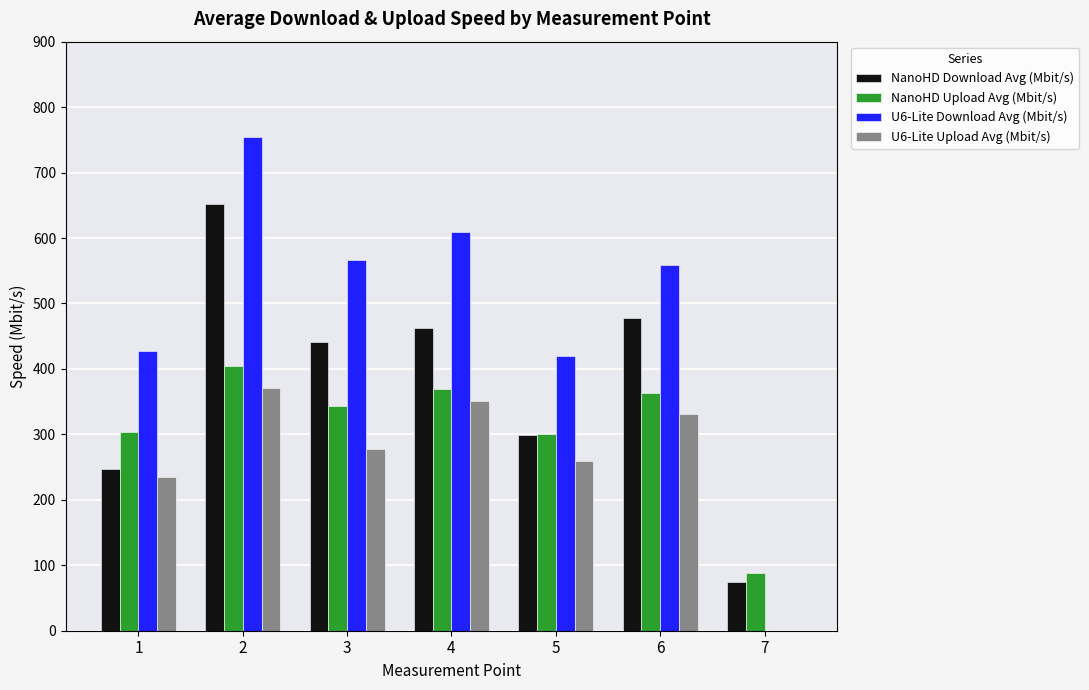

What is the sum of all U6-Lite Upload Avg (Mbit/s) values?

1825.2